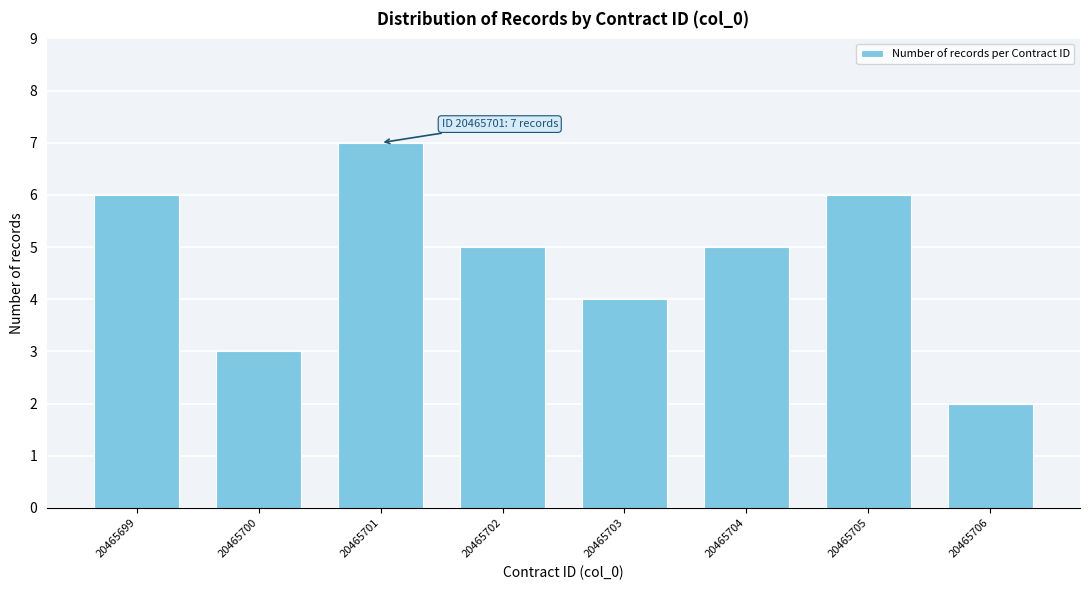

Reading right to left, transcribe all the data shown in this chart.

20465706=2	20465705=6	20465704=5	20465703=4	20465702=5	20465701=7	20465700=3	20465699=6